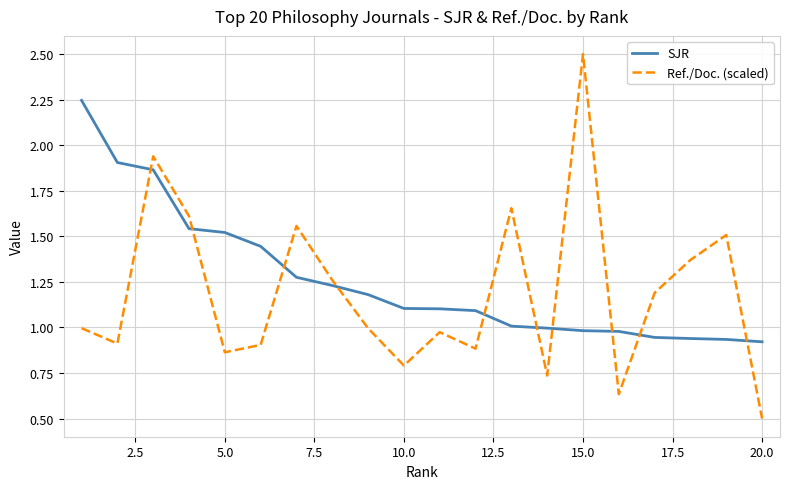

What is the maximum value shown in the chart?

2.5